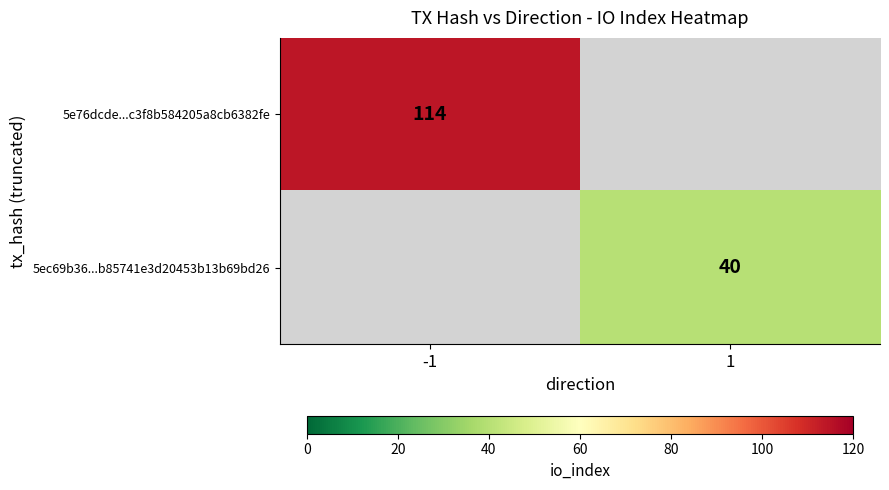

True or false: 5e76dcde...c3f8b584205a8cb6382fe has a value of 202 at -1.

False